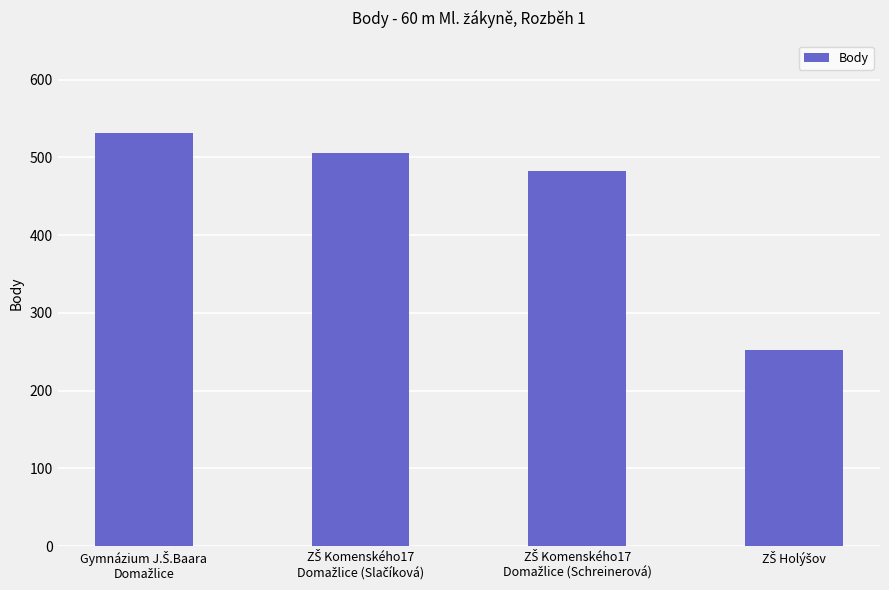

Reading left to right, extract all data points from this chart.

531	506	482	252